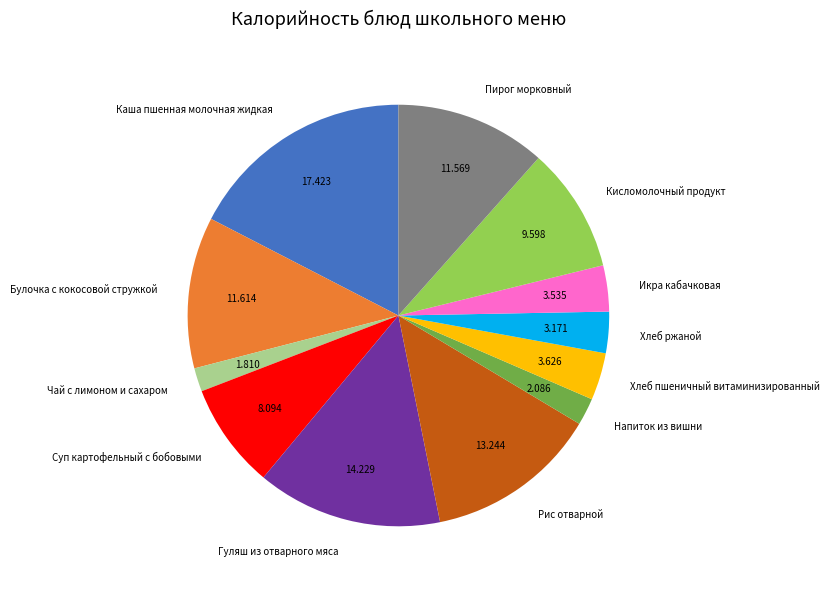

Does Кисломолочный продукт represent more than half of the total?

No